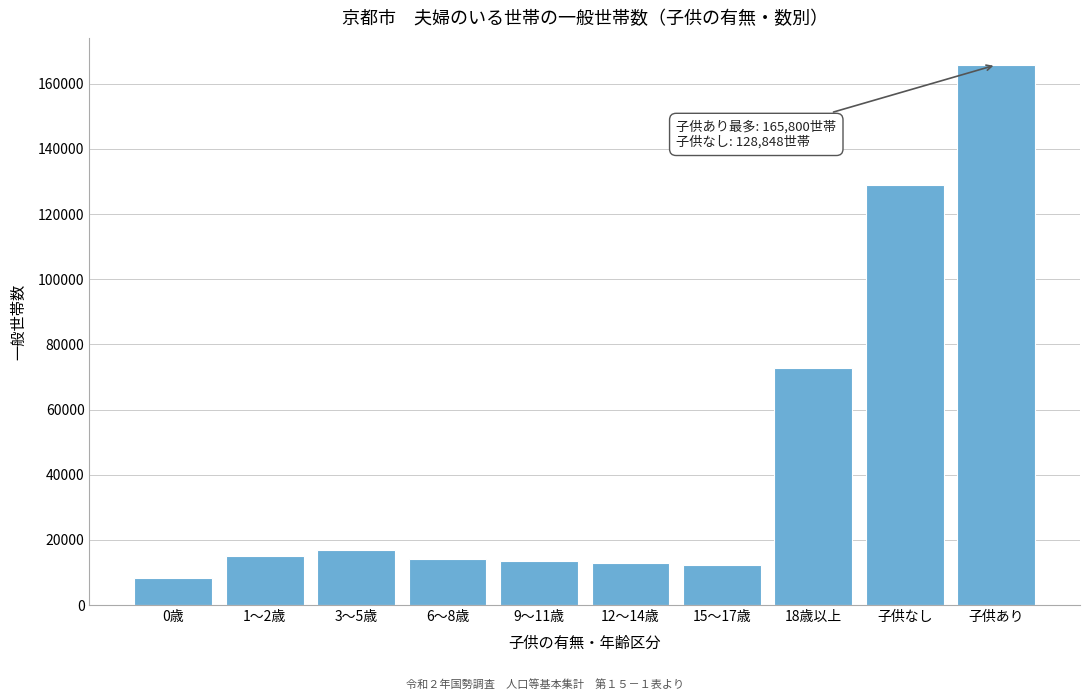

What is the label of the 1st bar from the left?

0歳